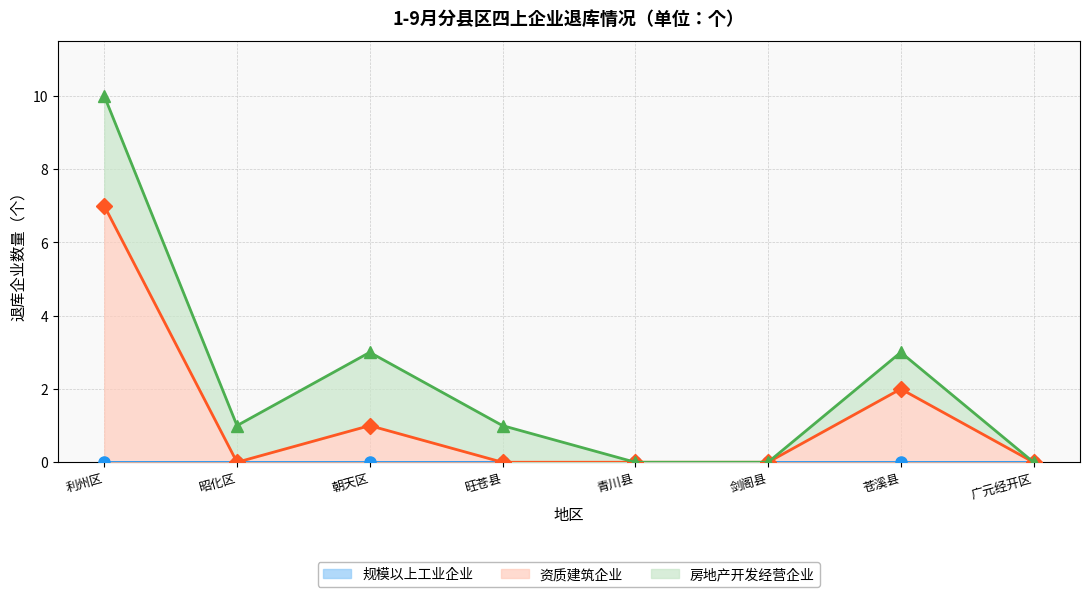

At which label does 规模以上工业企业 reach its minimum?

利州区